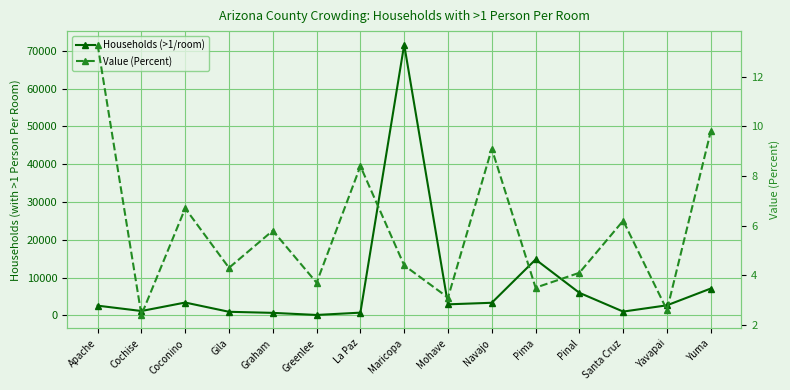

Which series has the widest spread of values?

Households (>1/room)